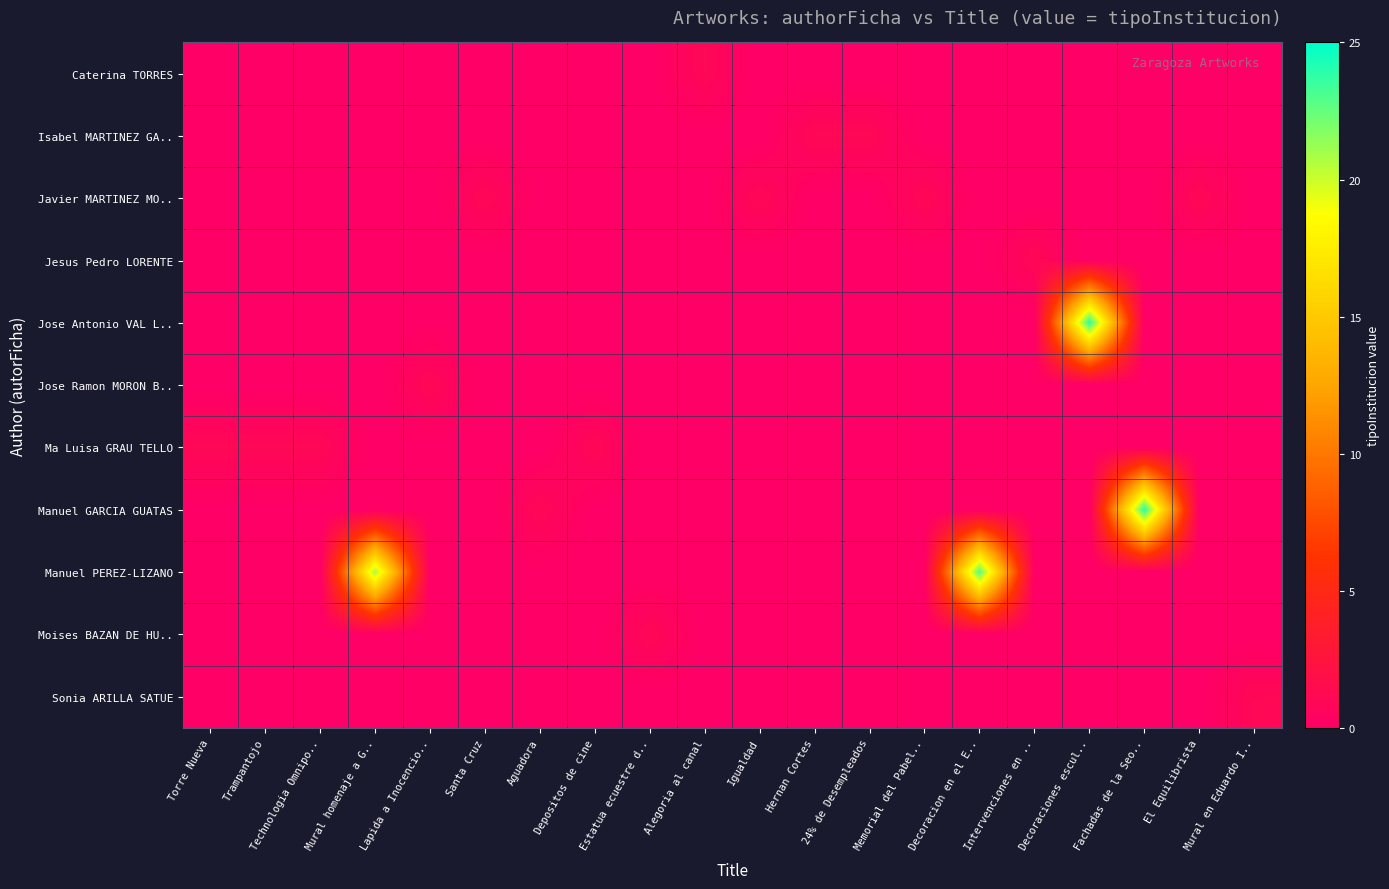

At how many categories does at least one series exceed 22?

3